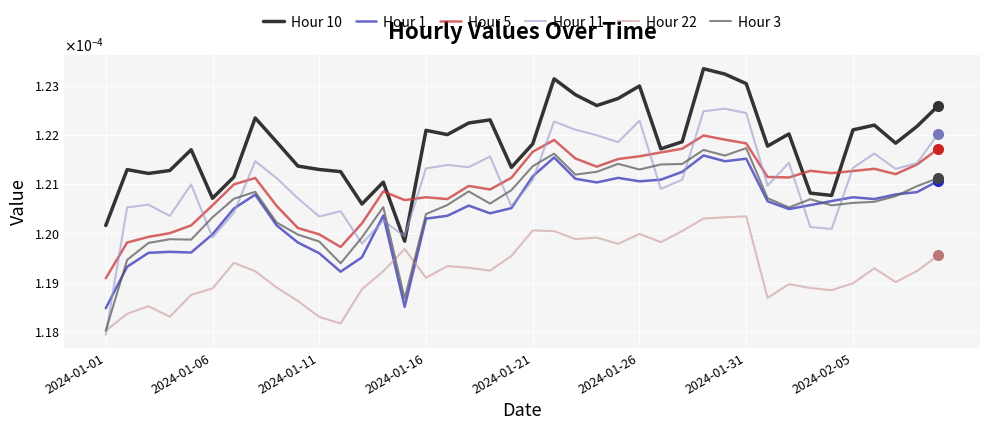

How many interior local valleys does the Hour 3 series have?

9